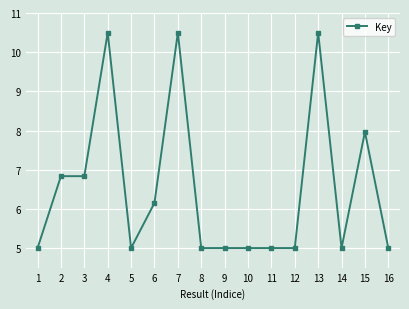

Which has a higher value, 15 or 3?

15